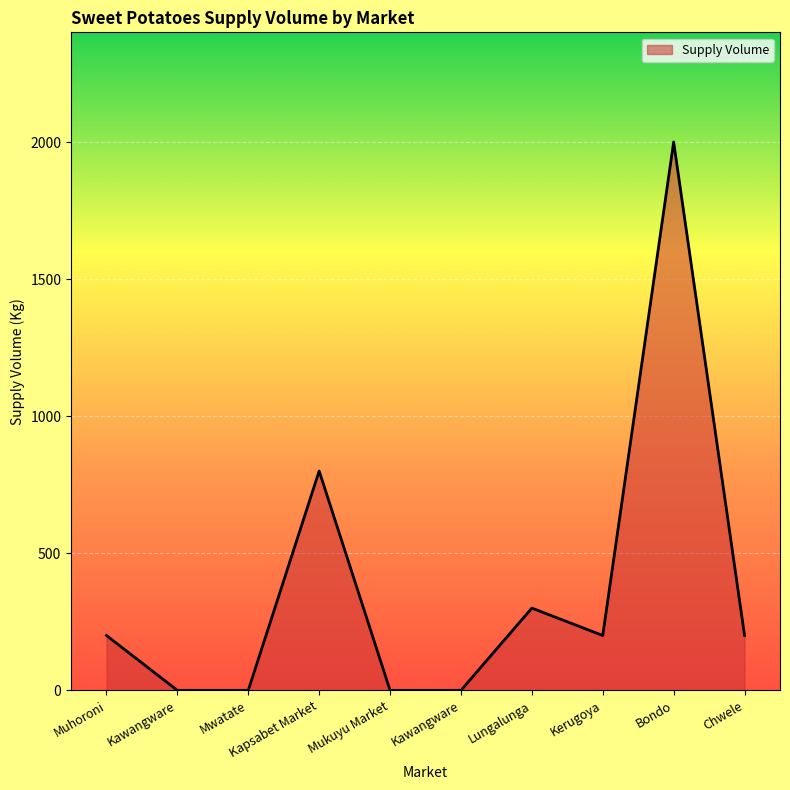

Does the chart have visible grid lines?

Yes